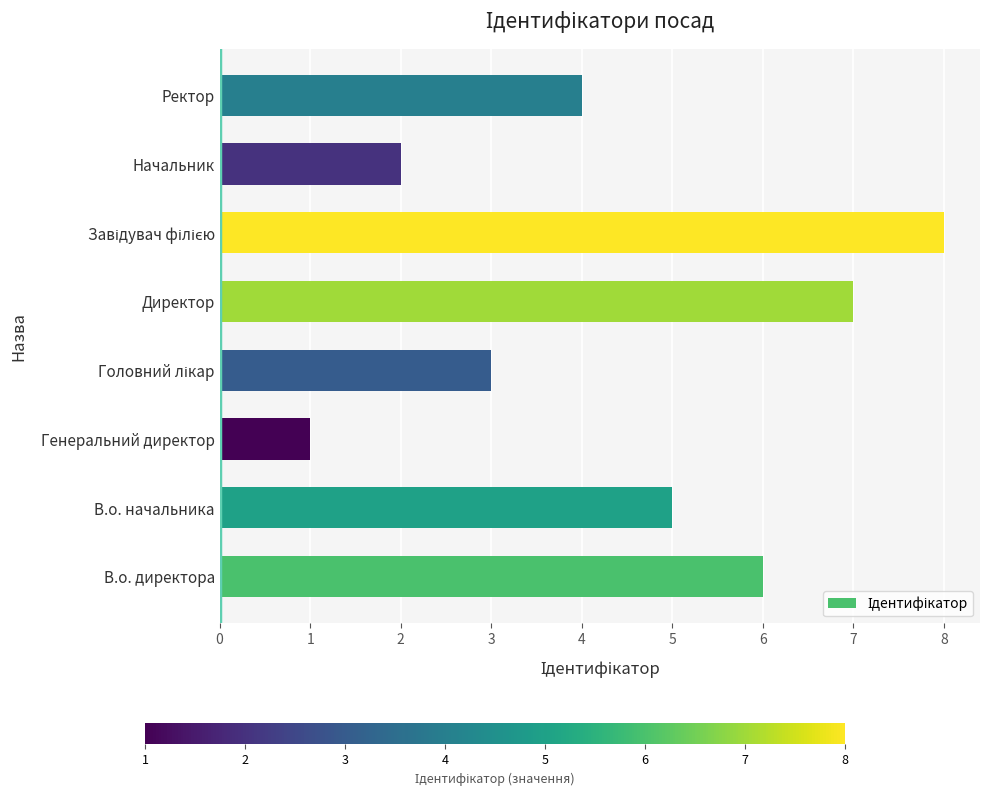

Reading top to bottom, what are all the values shown in this chart?

4	2	8	7	3	1	5	6